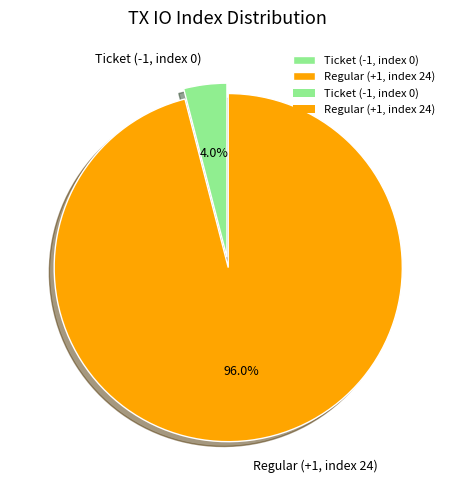

To the nearest percent, what is the difference between the largest and smallest slice percentages?

92%